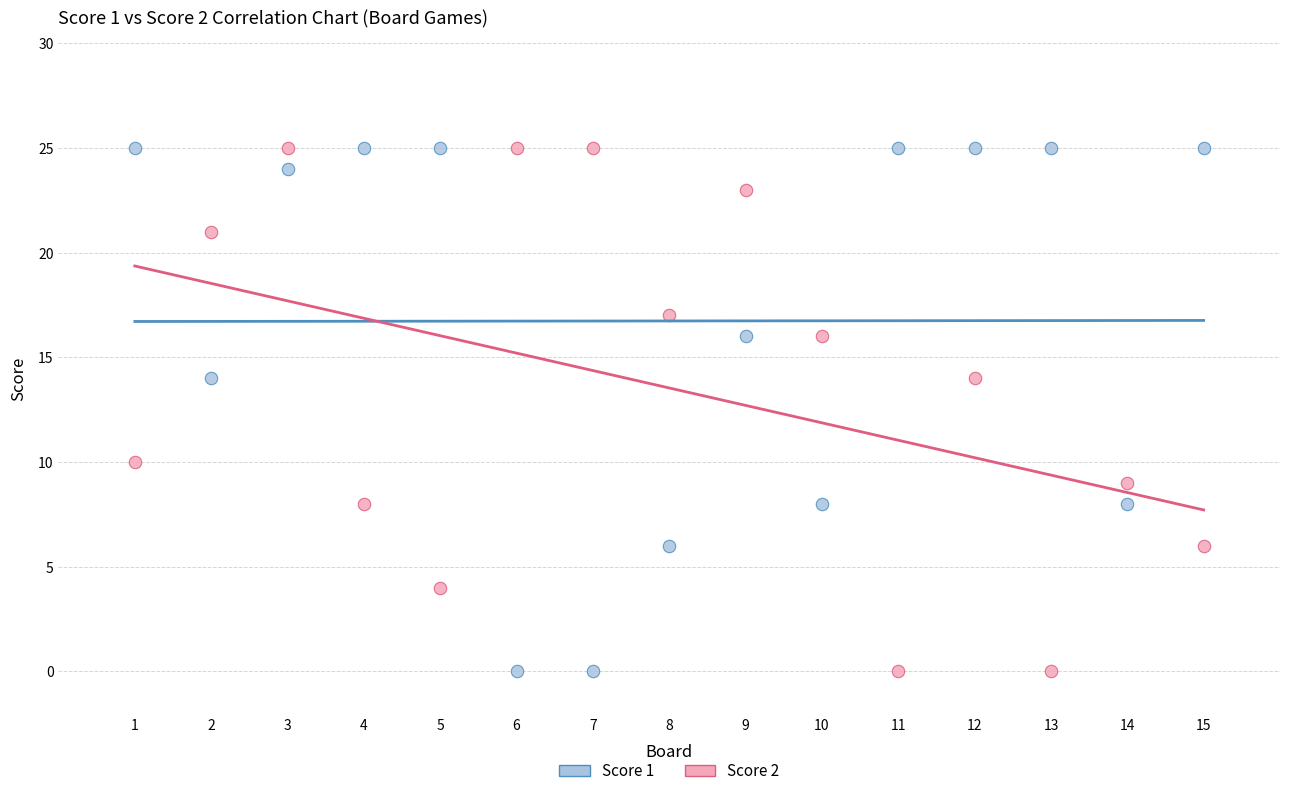

What are all the series names shown in the legend?

Score 1, Score 2